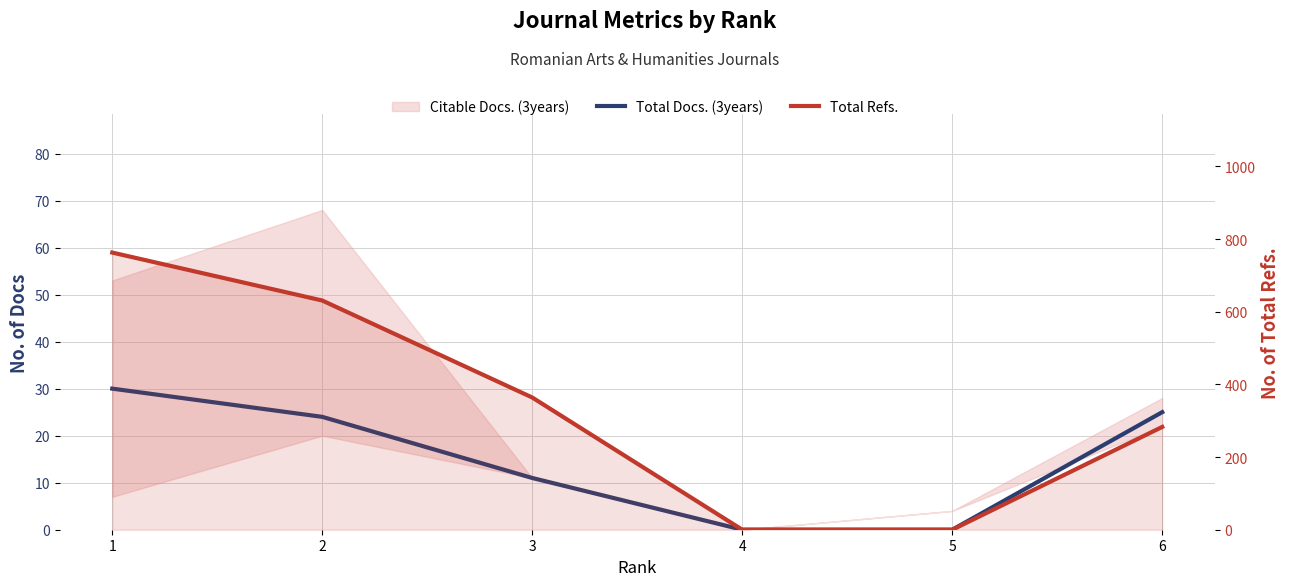

True or false: Total Refs. and Total Docs. (3years) intersect in this chart.

False